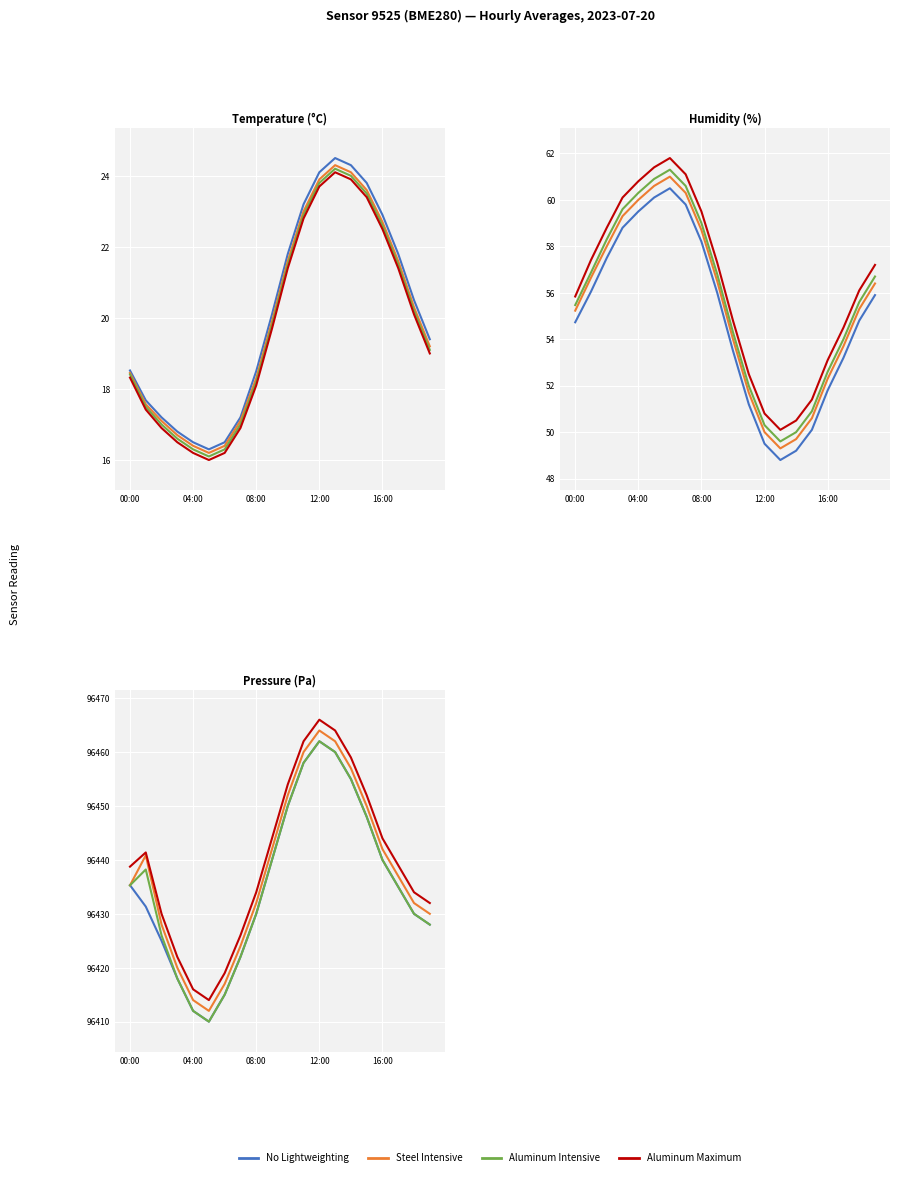

Between 12:00 and 14, which series saw the biggest shift?

No Lightweighting